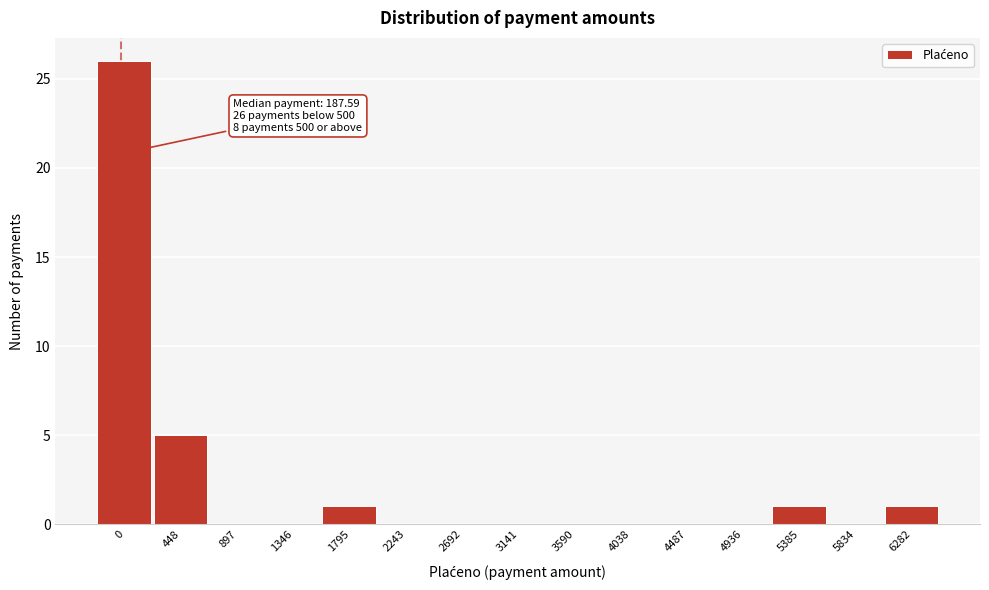

Reading right to left, extract all data points from this chart.

6282=1	5834=0	5385=1	4936=0	4487=0	4038=0	3590=0	3141=0	2692=0	2243=0	1795=1	1346=0	897=0	448=5	0=26